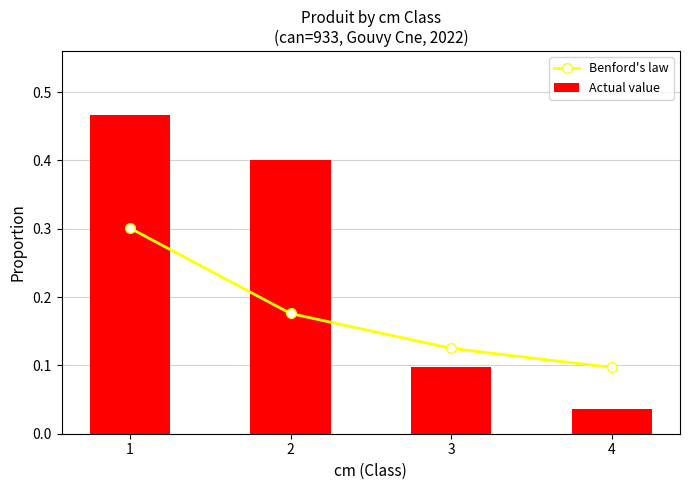

At 3, list the series in order from smallest to largest.

Actual value, Benford's law